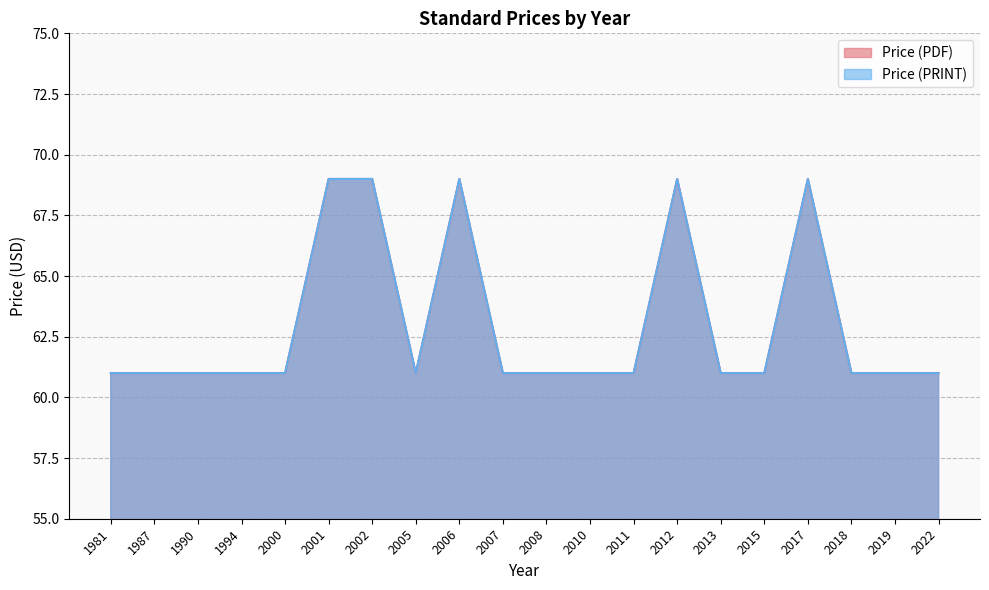

Reading left to right, transcribe all the data shown in this chart.

Price (PDF): 61	61	61	61	61	69	69	61	69	61	61	61	61	69	61	61	69	61	61	61
Price (PRINT): 61	61	61	61	61	69	69	61	69	61	61	61	61	69	61	61	69	61	61	61